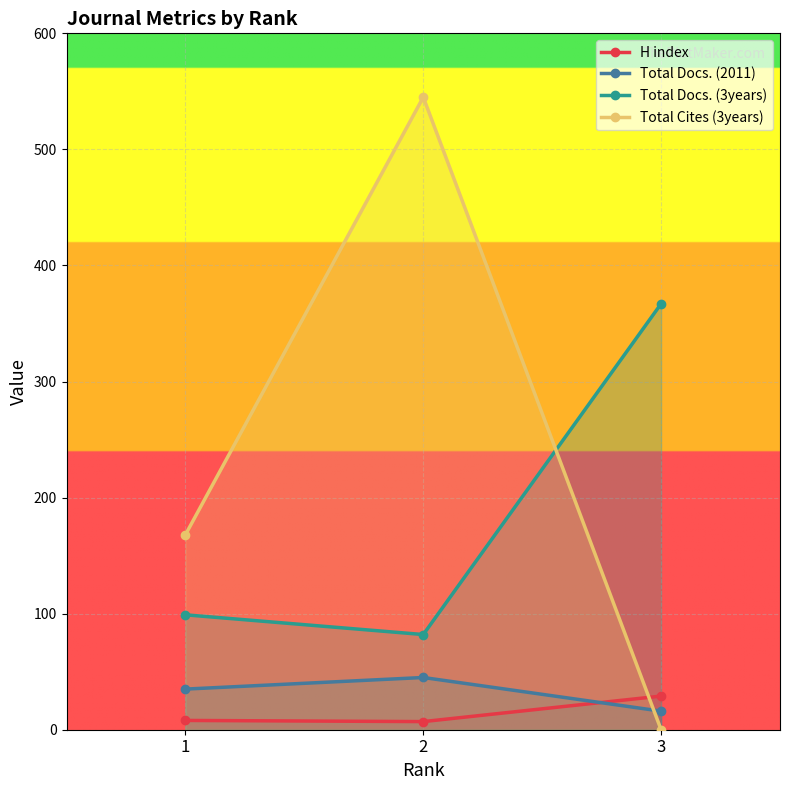

Which series changed the most between 1 and 3?

Total Docs. (3years)